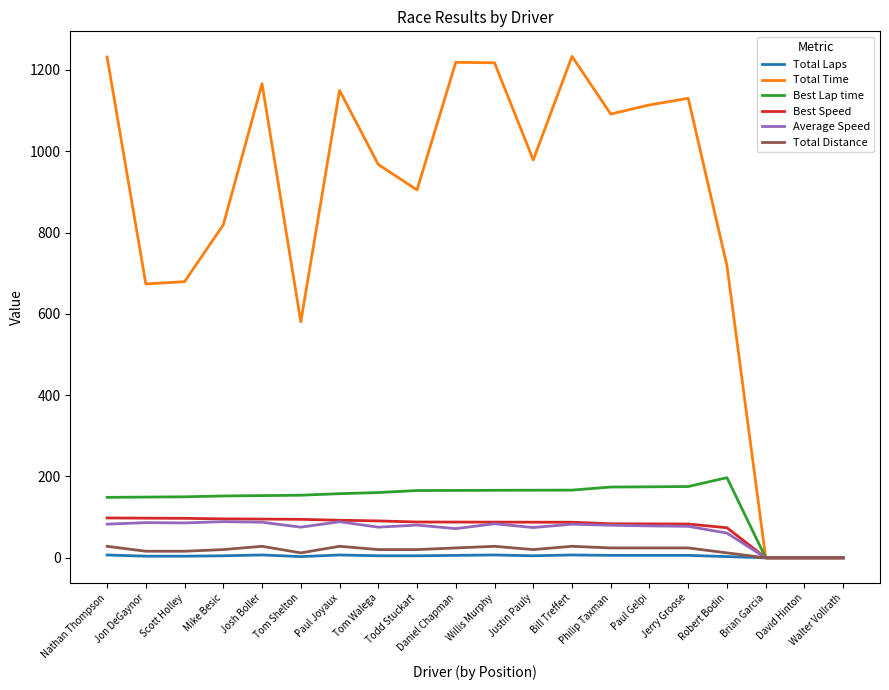

Is the value of Best Lap time at Tom Shelton greater than the value of Average Speed at Scott Holley?

Yes